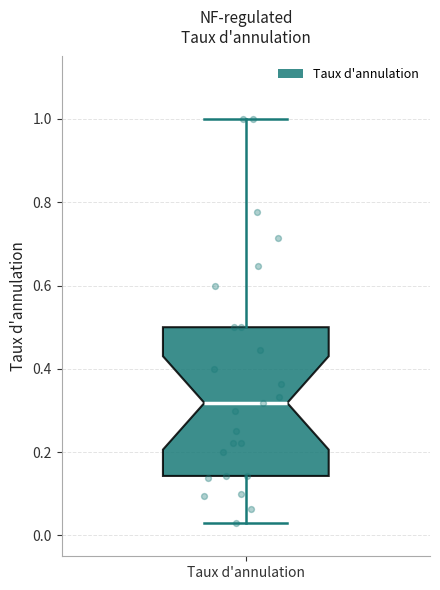

Where is the lower edge of the box for Taux d'annulation on the y-axis? The values are not printed on the chart, so give them approximately, as read against the axis.

0.14